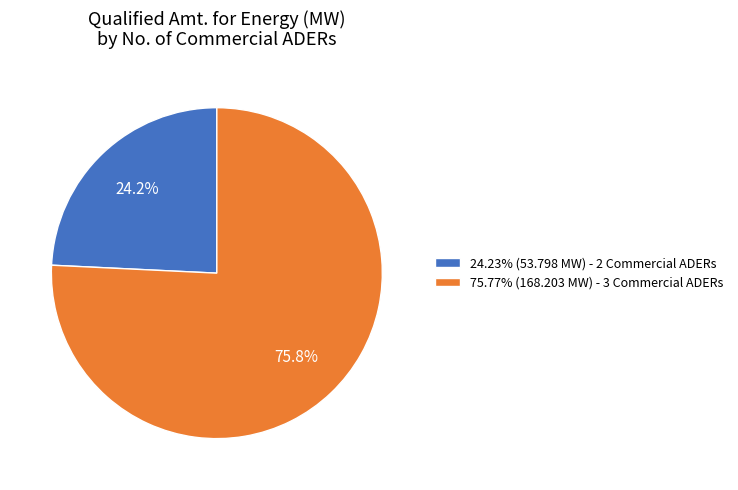

How many slices are in this pie chart?

2